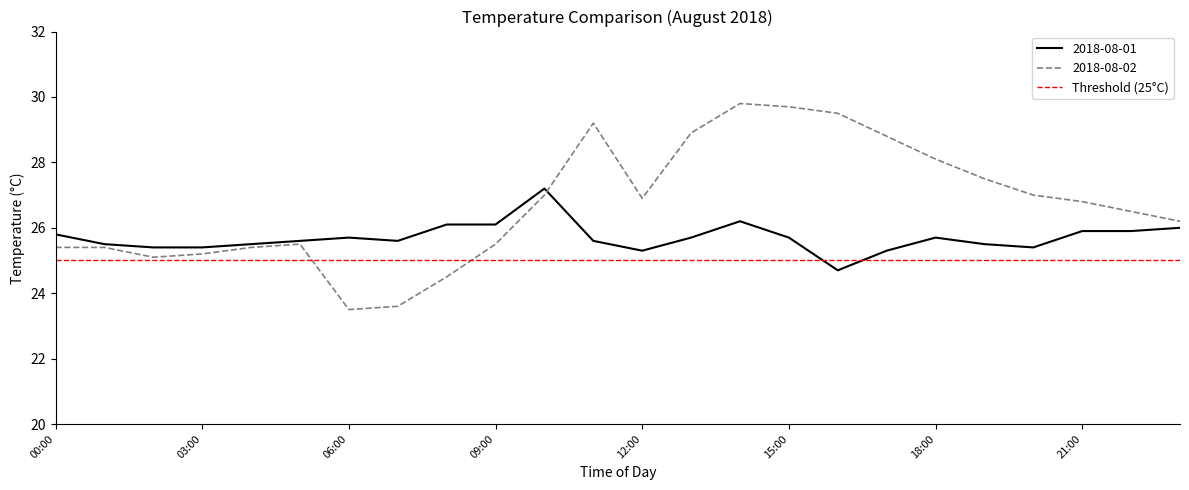

Which series has the largest total across all categories?

2018-08-02